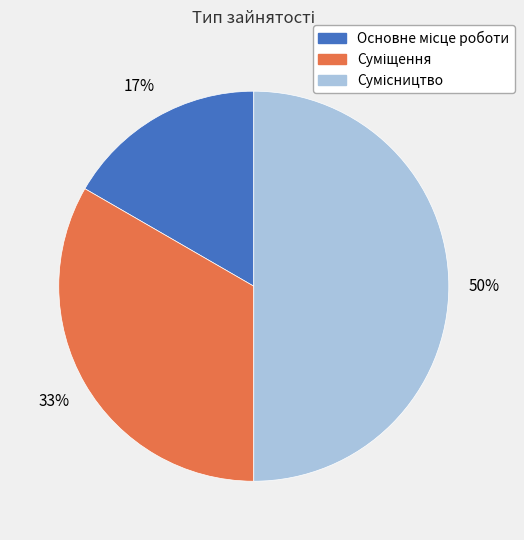

To the nearest percent, what is the average slice percentage?

33%